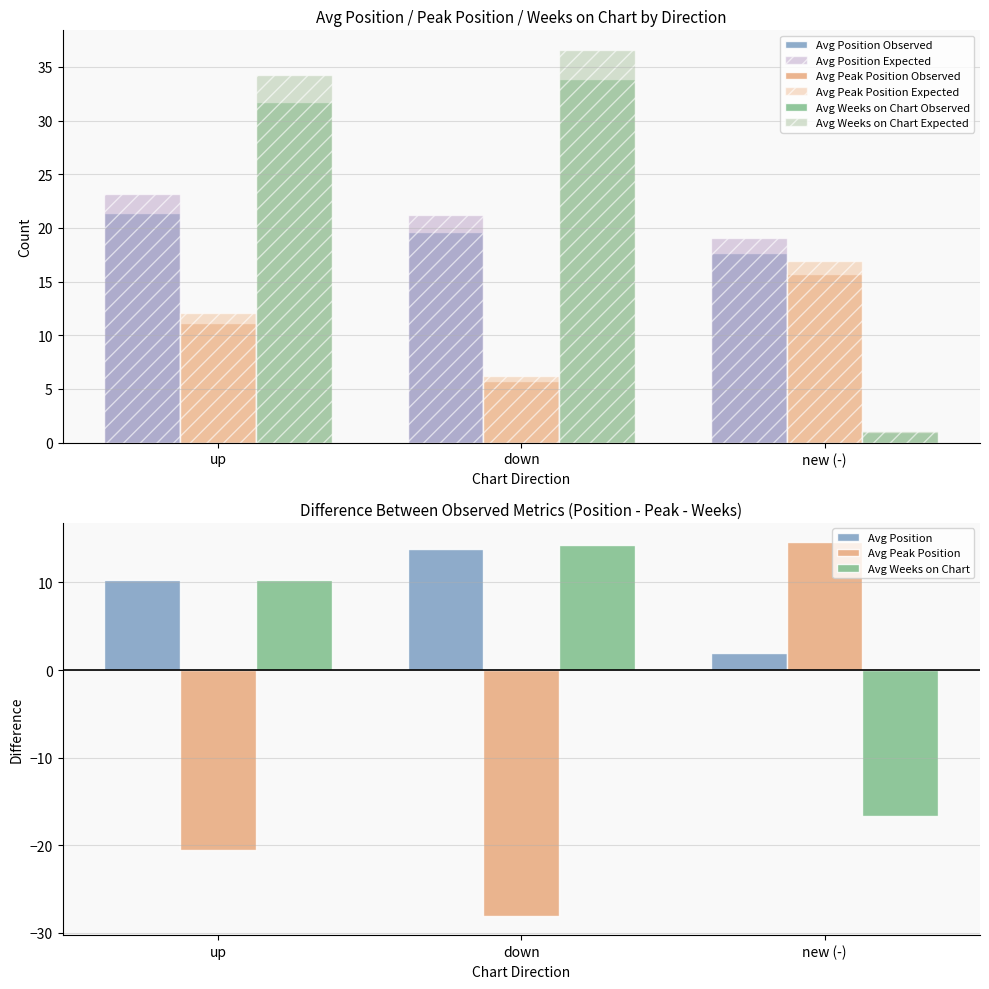

What is the sum of the Avg Weeks on Chart values at up and down?

24.5